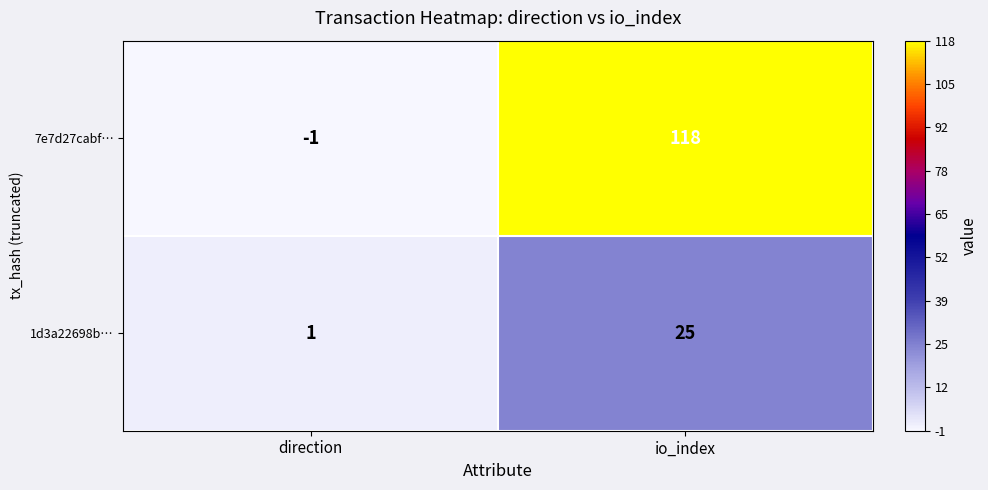

Reading left to right, what are all the values shown in this chart?

7e7d27cabf…: direction=-1	io_index=118
1d3a22698b…: direction=1	io_index=25